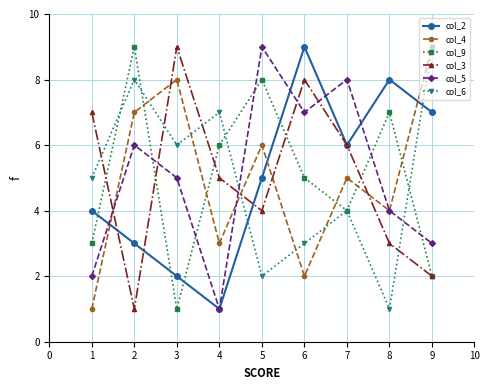

True or false: col_5 has a value of 7 at 6.

True